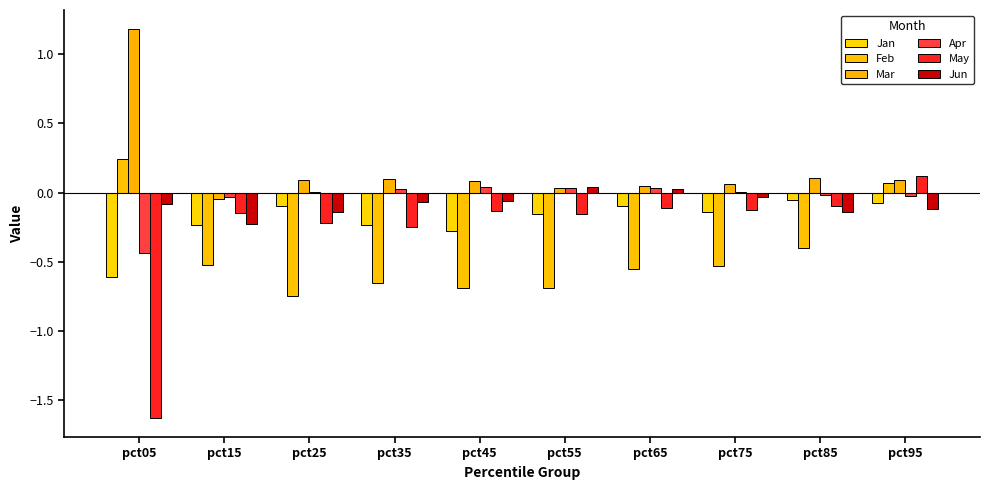

How many groups of bars are there?

10